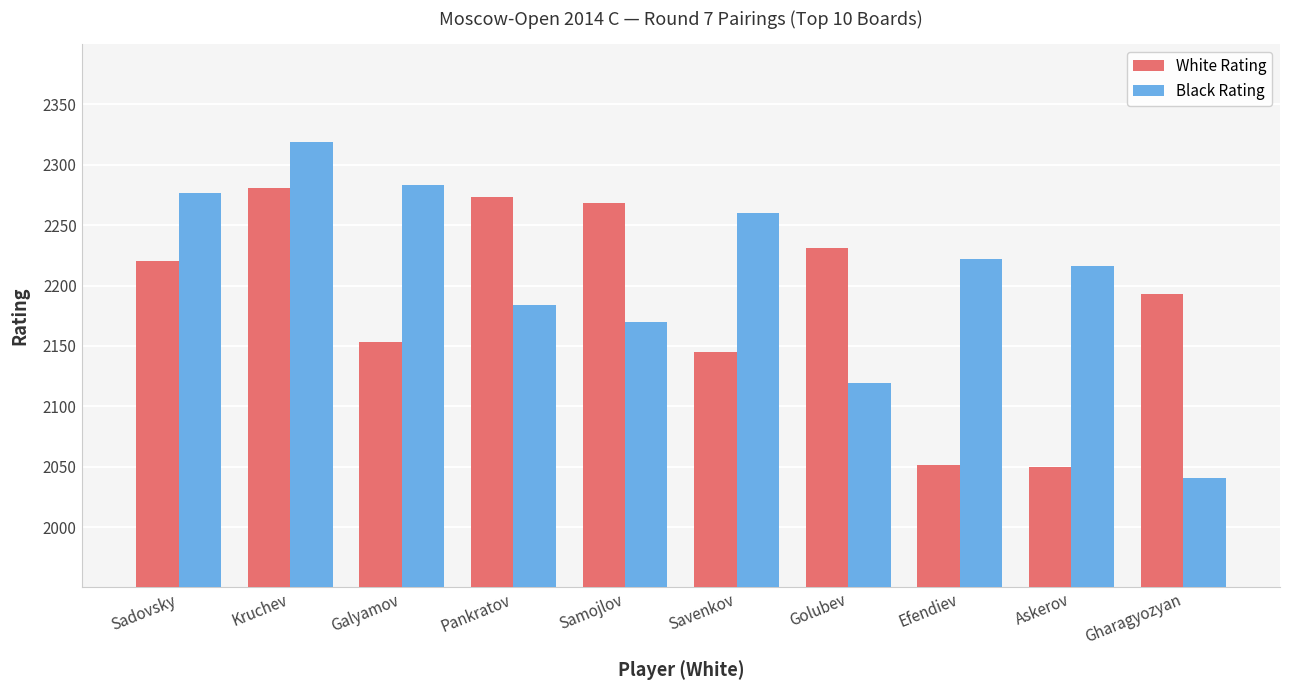

At which label does White Rating reach its peak?

Kruchev